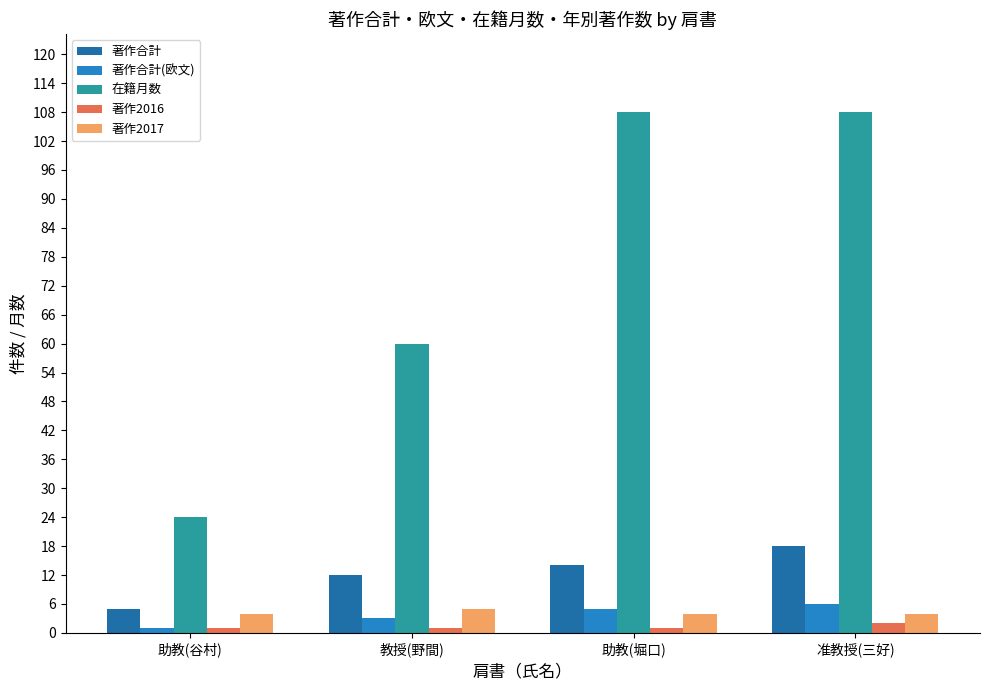

Rank the series at 教授(野間) from lowest to highest value.

著作2016, 著作合計(欧文), 著作2017, 著作合計, 在籍月数